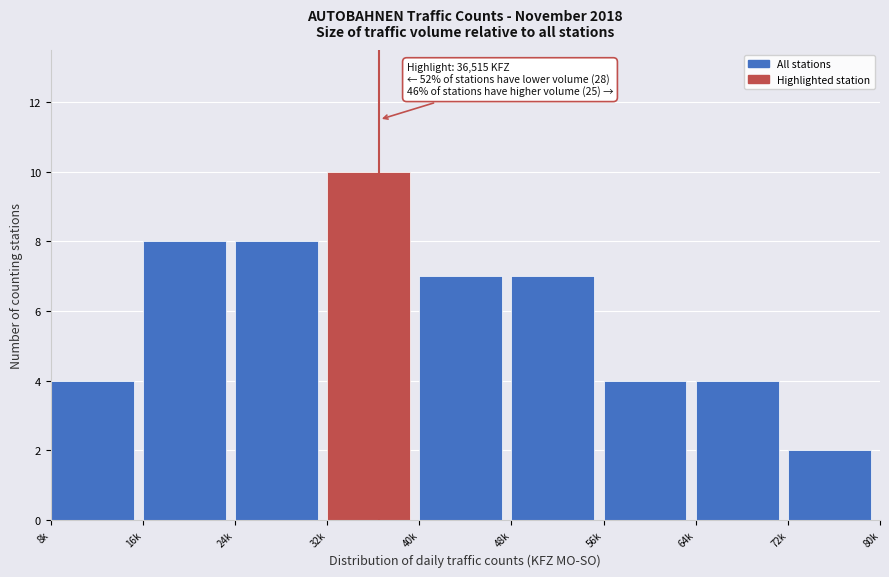

Reading left to right, transcribe all the data shown in this chart.

4	8	8	10	7	7	4	4	2